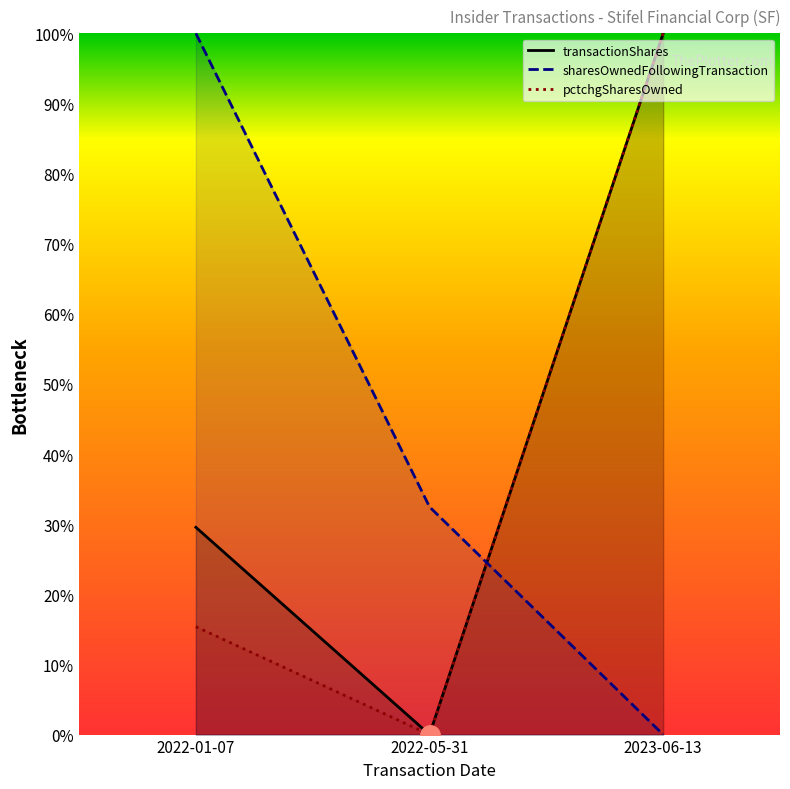

At which label does sharesOwnedFollowingTransaction reach its peak?

2022-01-07